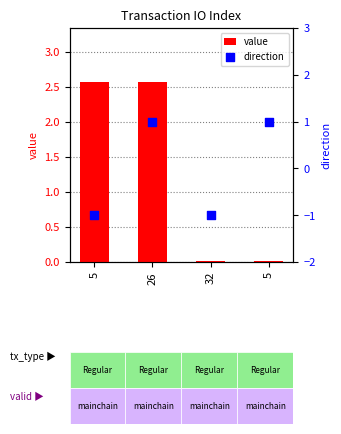

What are all the series names shown in the legend?

value, direction